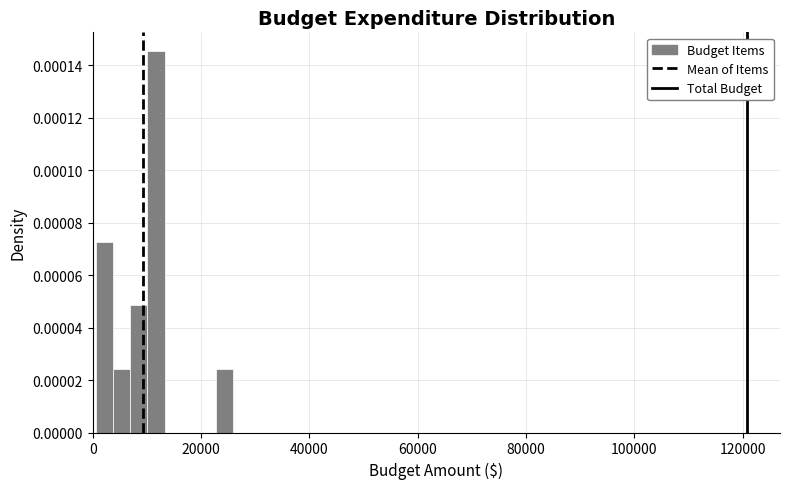

Around what value on the x-axis is the tallest bar? Give the approximate position of its centre, as read against the axis.

12000